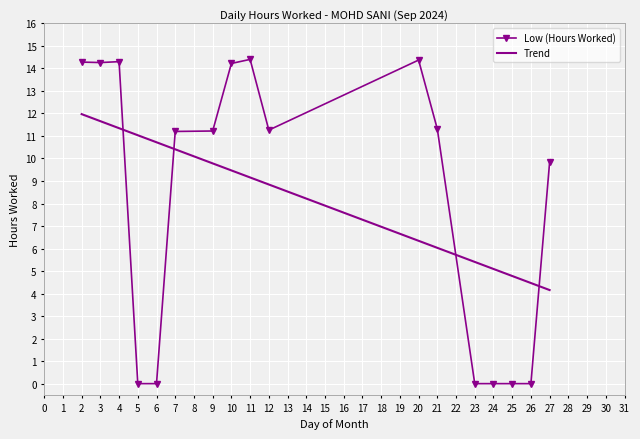

Rank the categories by Trend value from highest to lowest.

2, 3, 4, 5, 6, 7, 9, 10, 11, 12, 20, 21, 23, 24, 25, 26, 27